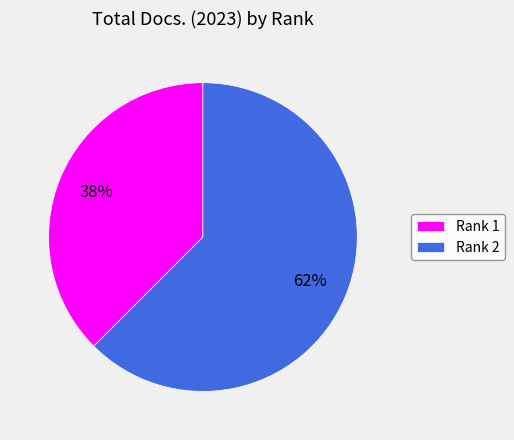

Is it true that Rank 2 is 50% of the pie?

False